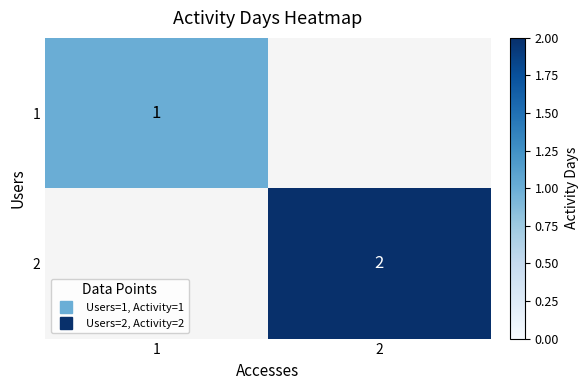

Which category has the lowest value across all series?

1